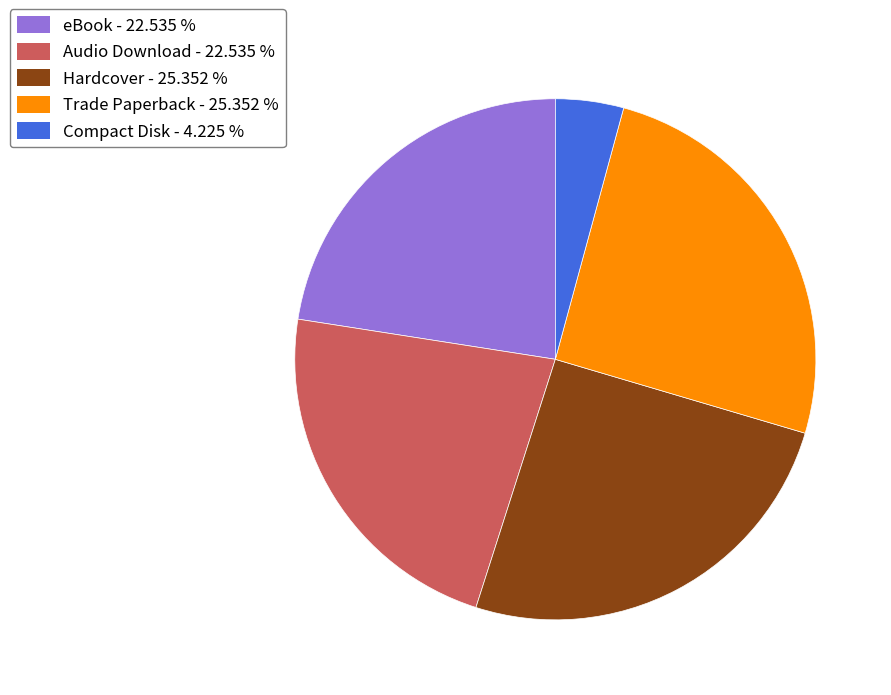

Is the sum of Hardcover and Audio Download greater than half?

No